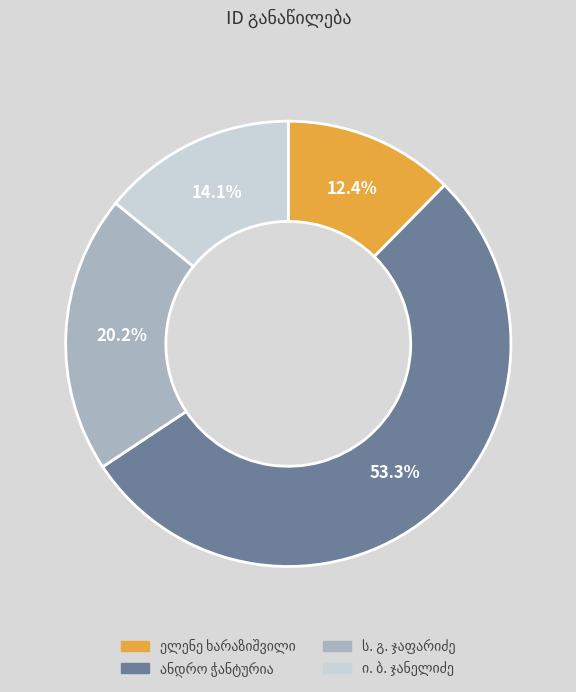

Is there a majority slice in this chart?

Yes